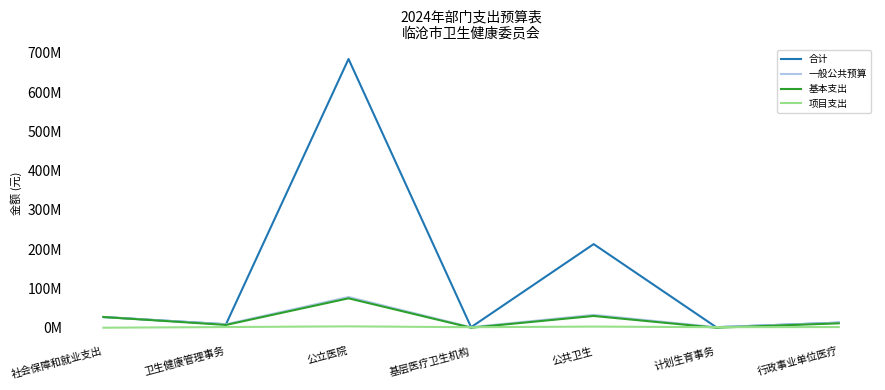

At which category is the sum across all series the highest?

公立医院